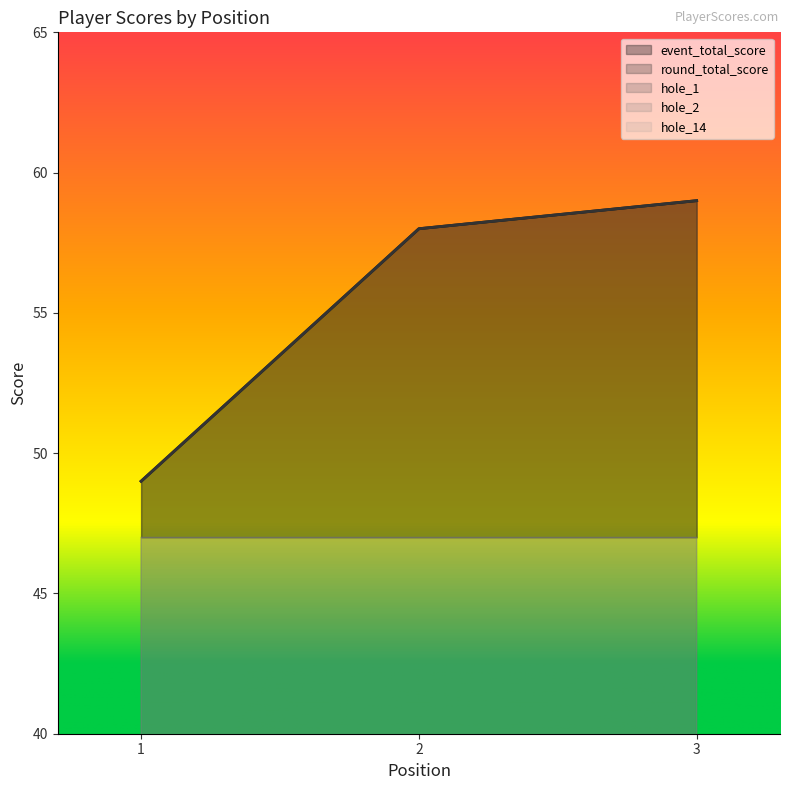

At how many categories does at least one series exceed 37?

3